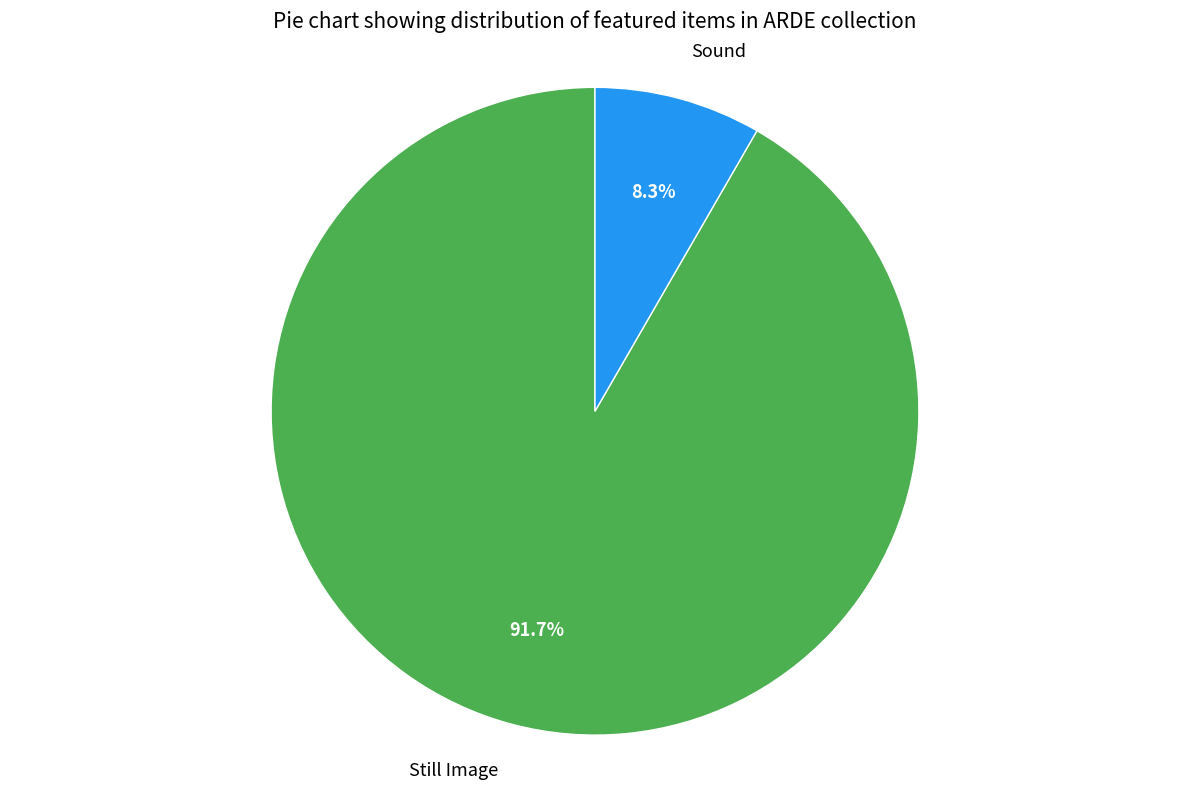

Which category has the smallest portion of the pie?

Sound